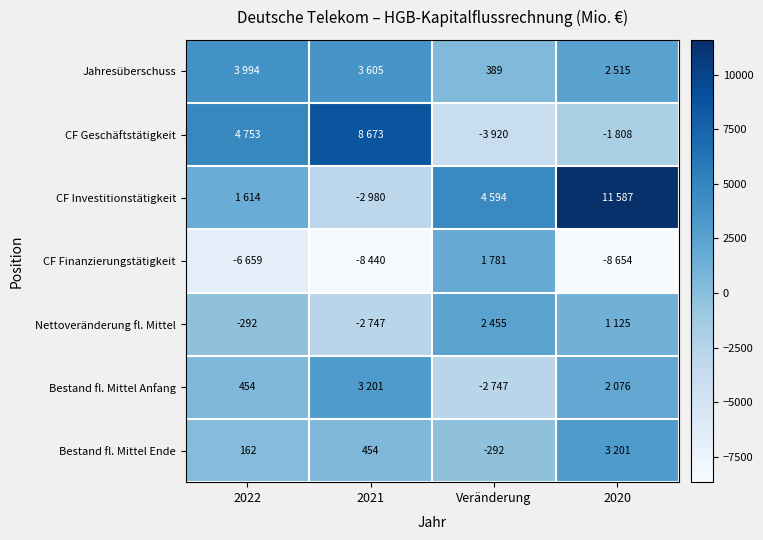

The value of Nettoveränderung fl. Mittel at 2022 is -171. True or false?

False